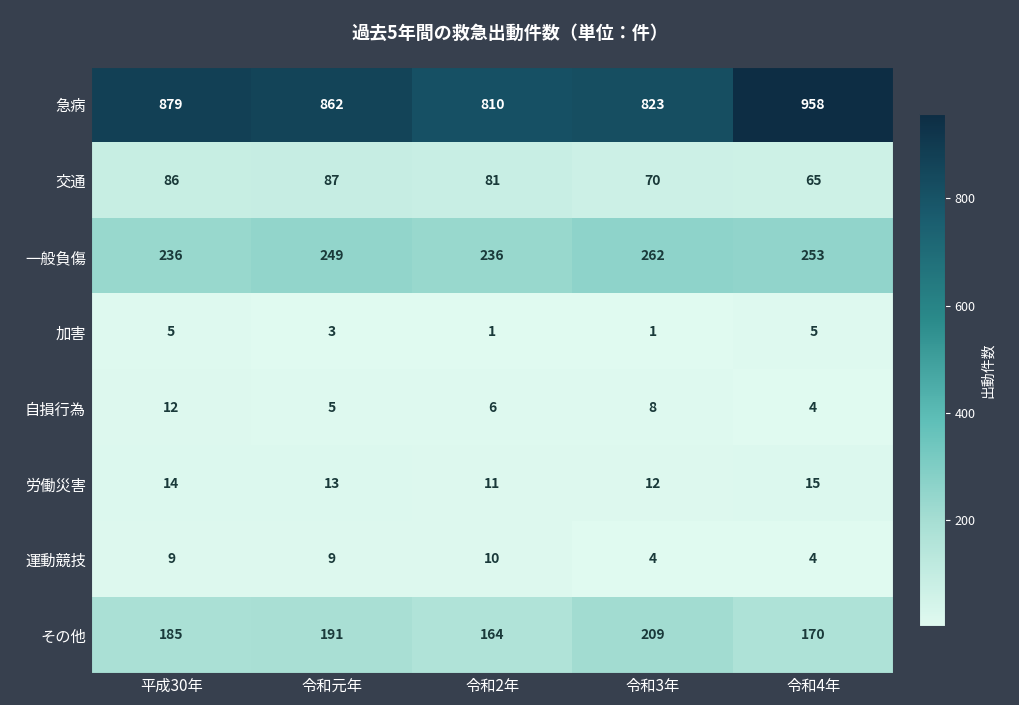

What is the sum of the 自損行為 values at 令和3年 and 令和4年?

12